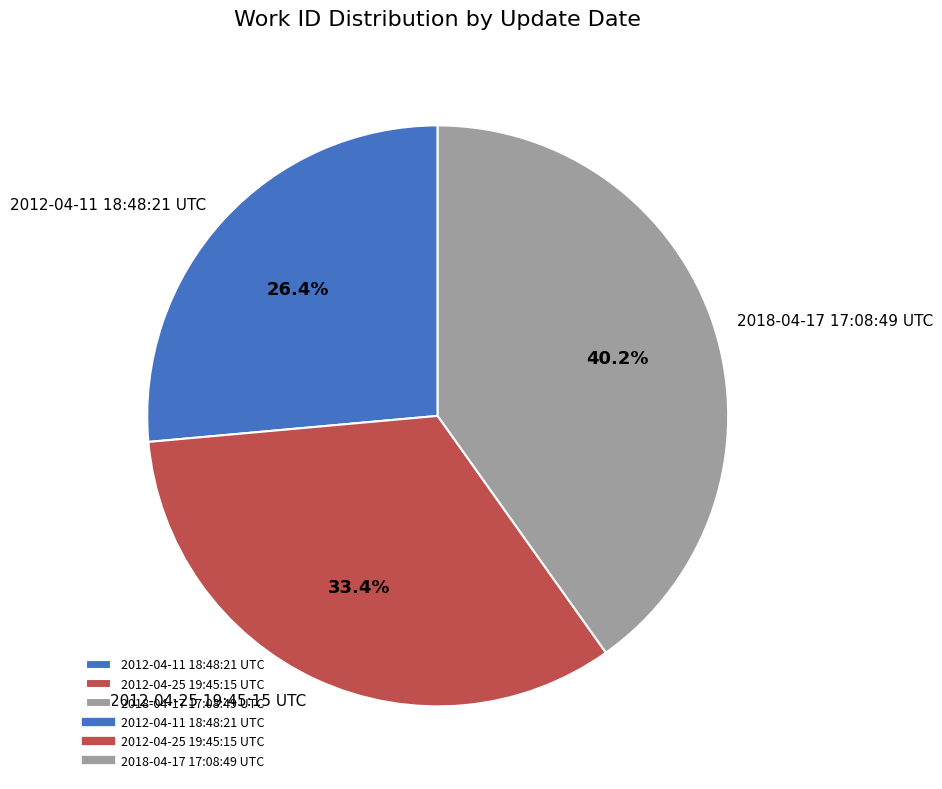

What is the ratio of the value at 2012-04-11 18:48:21 UTC to the value at 2018-04-17 17:08:49 UTC?

0.7